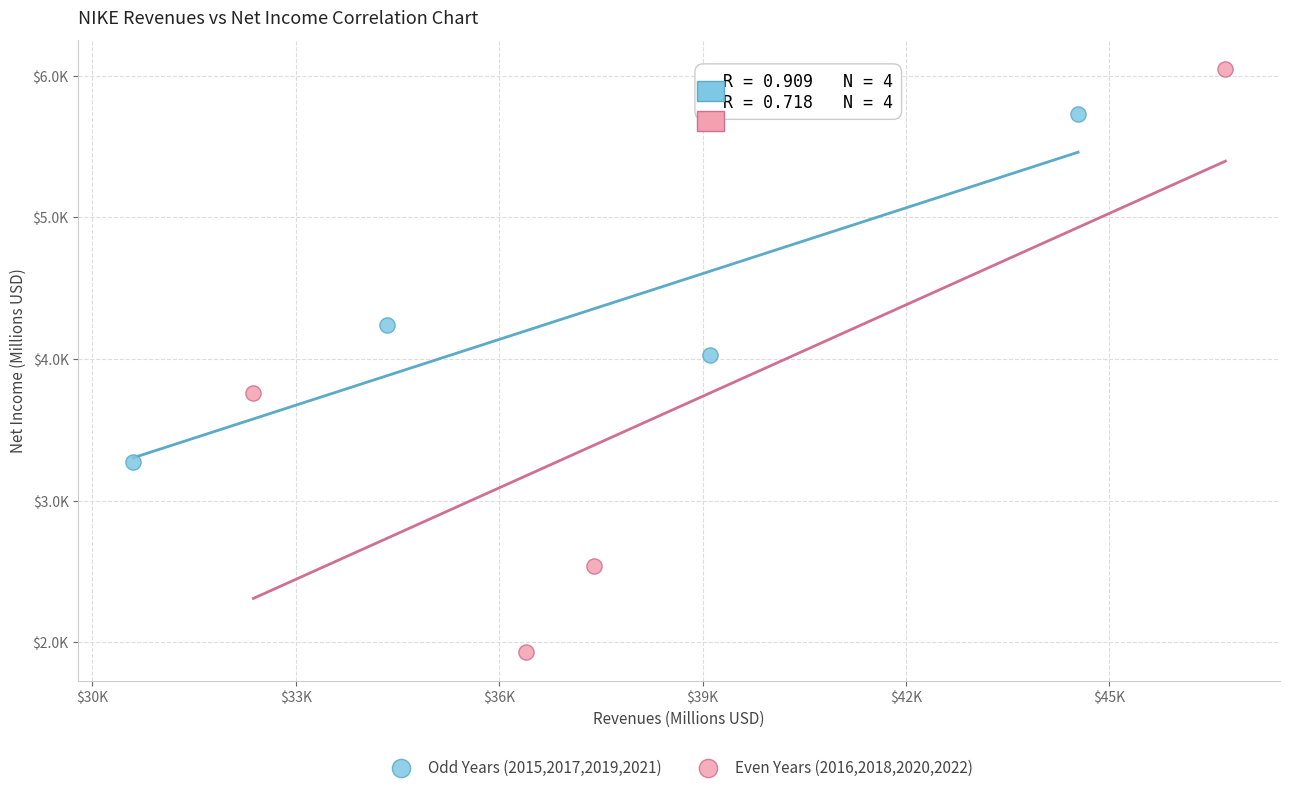

What are all the series names shown in the legend?

Odd Years (2015,2017,2019,2021), Even Years (2016,2018,2020,2022)